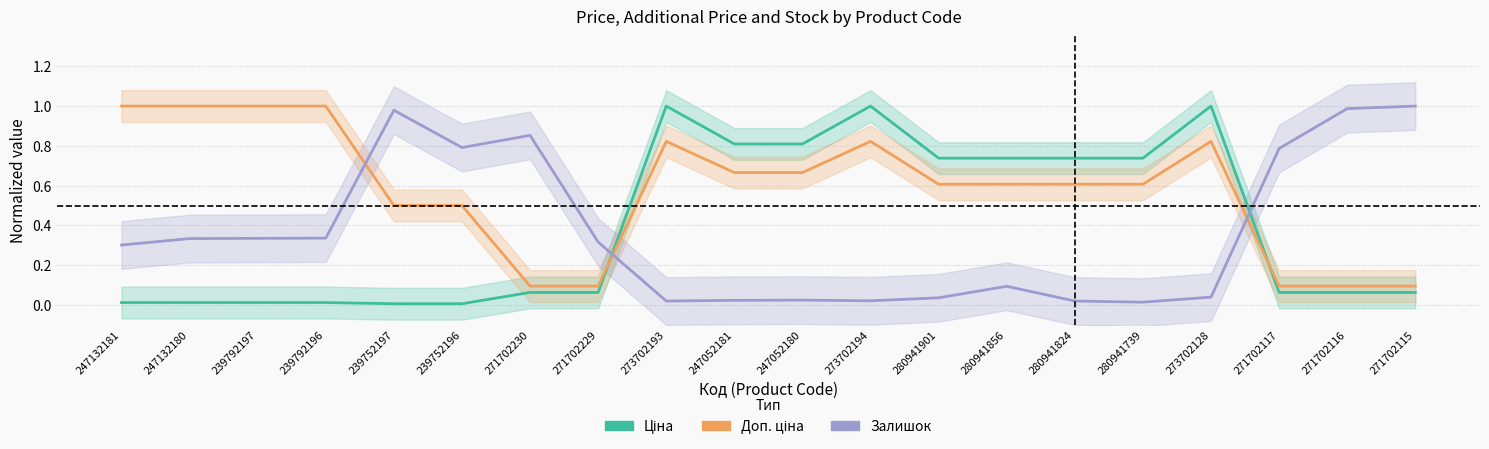

Is the value of Ціна at 239792196 greater than the value of Доп. ціна at 273702128?

No